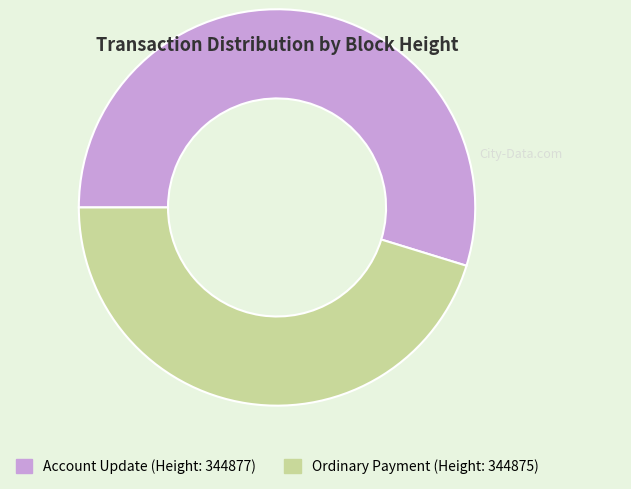

Is there a majority slice in this chart?

Yes